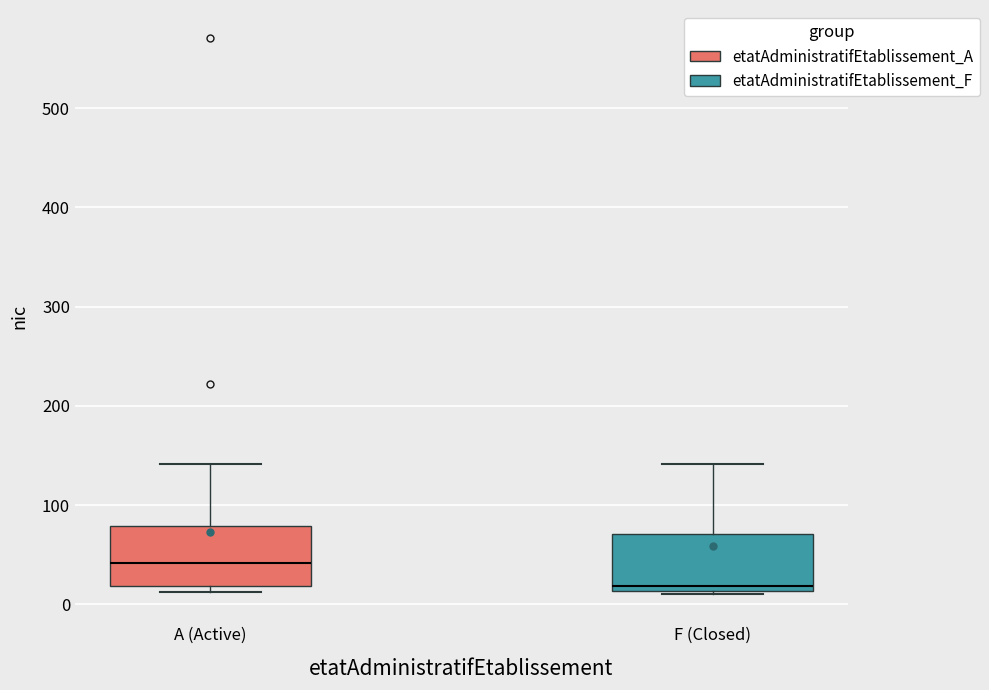

Where does the median line of the box for A (Active) sit on the y-axis? The values are not printed on the chart, so give them approximately, as read against the axis.

40